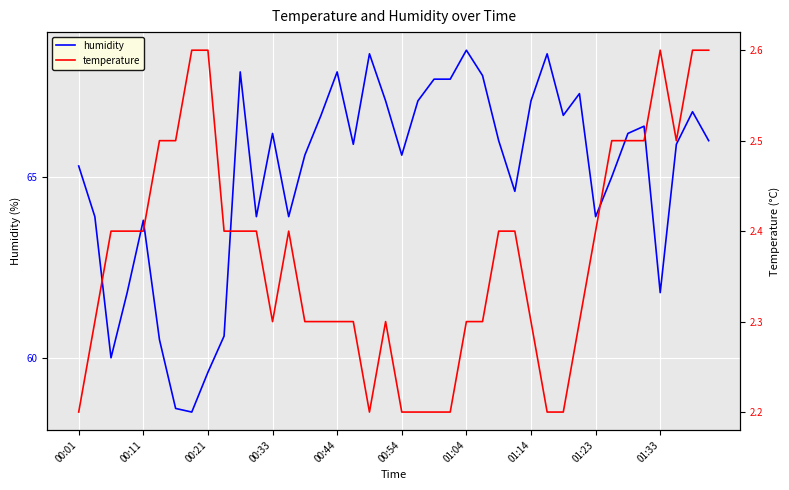

How many lines are shown in the chart?

2